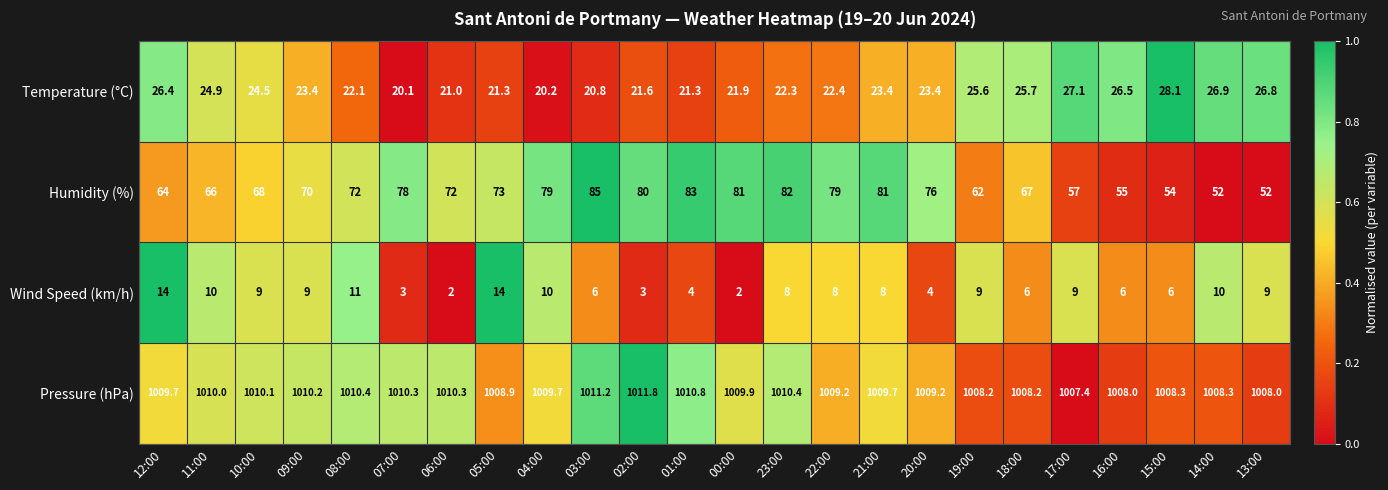

The Pressure (hPa) series shows 1009.2 at 22:00. True or false?

True